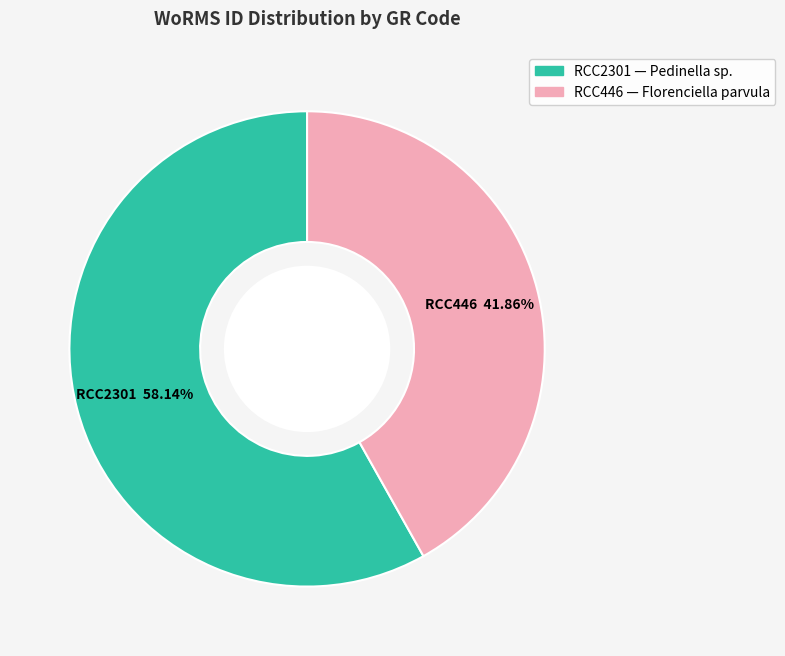

True or false: RCC2301 accounts for 52% of the total.

False